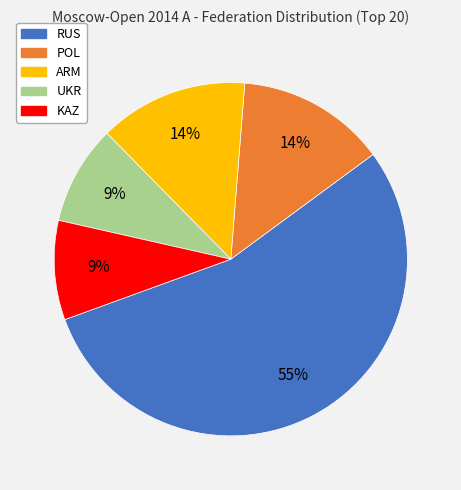

Is it true that ARM is 14% of the pie?

True